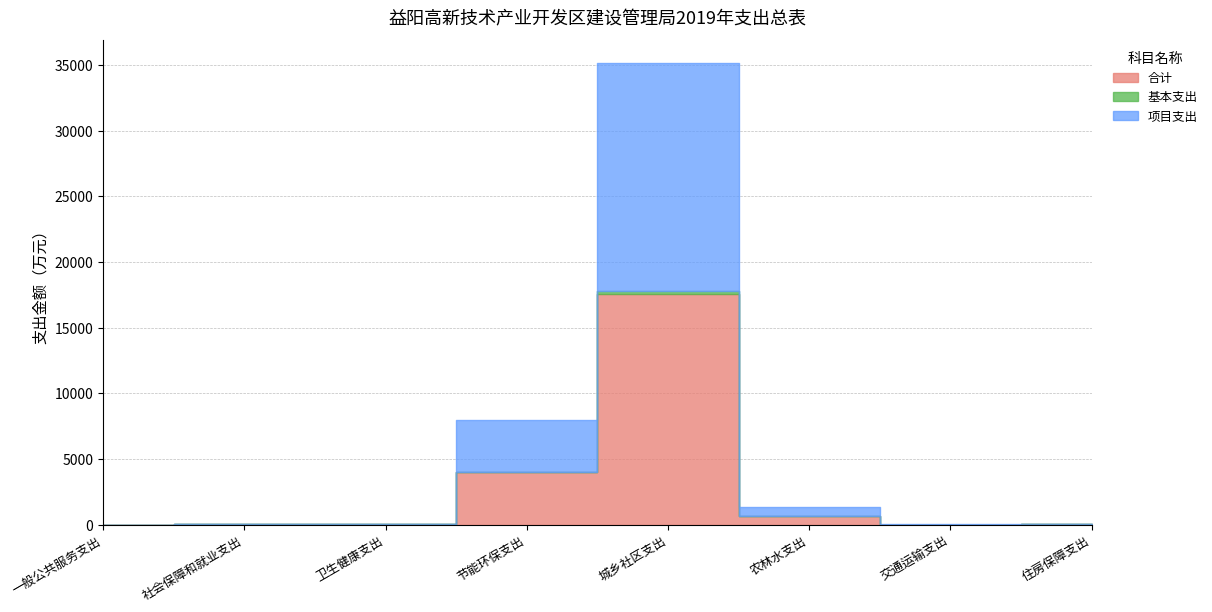

Reading left to right, transcribe all the data shown in this chart.

合计: 一般公共服务支出=2.8	社会保障和就业支出=37.1	卫生健康支出=22.6	节能环保支出=4000.0	城乡社区支出=17568.8	农林水支出=682.0	交通运输支出=20.0	住房保障支出=21.8
基本支出: 一般公共服务支出=2.8	社会保障和就业支出=37.1	卫生健康支出=22.6	节能环保支出=0.0	城乡社区支出=203.8	农林水支出=0.0	交通运输支出=0.0	住房保障支出=21.8
项目支出: 一般公共服务支出=0.0	社会保障和就业支出=0.0	卫生健康支出=0.0	节能环保支出=4000.0	城乡社区支出=17365.0	农林水支出=682.0	交通运输支出=20.0	住房保障支出=0.0